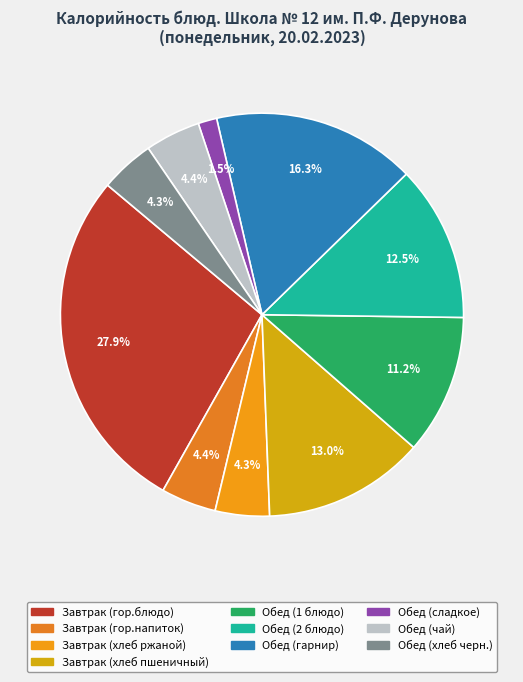

To the nearest percent, what is the difference between the Завтрак (хлеб пшеничный) and Обед (1 блюдо) slice percentages?

2%